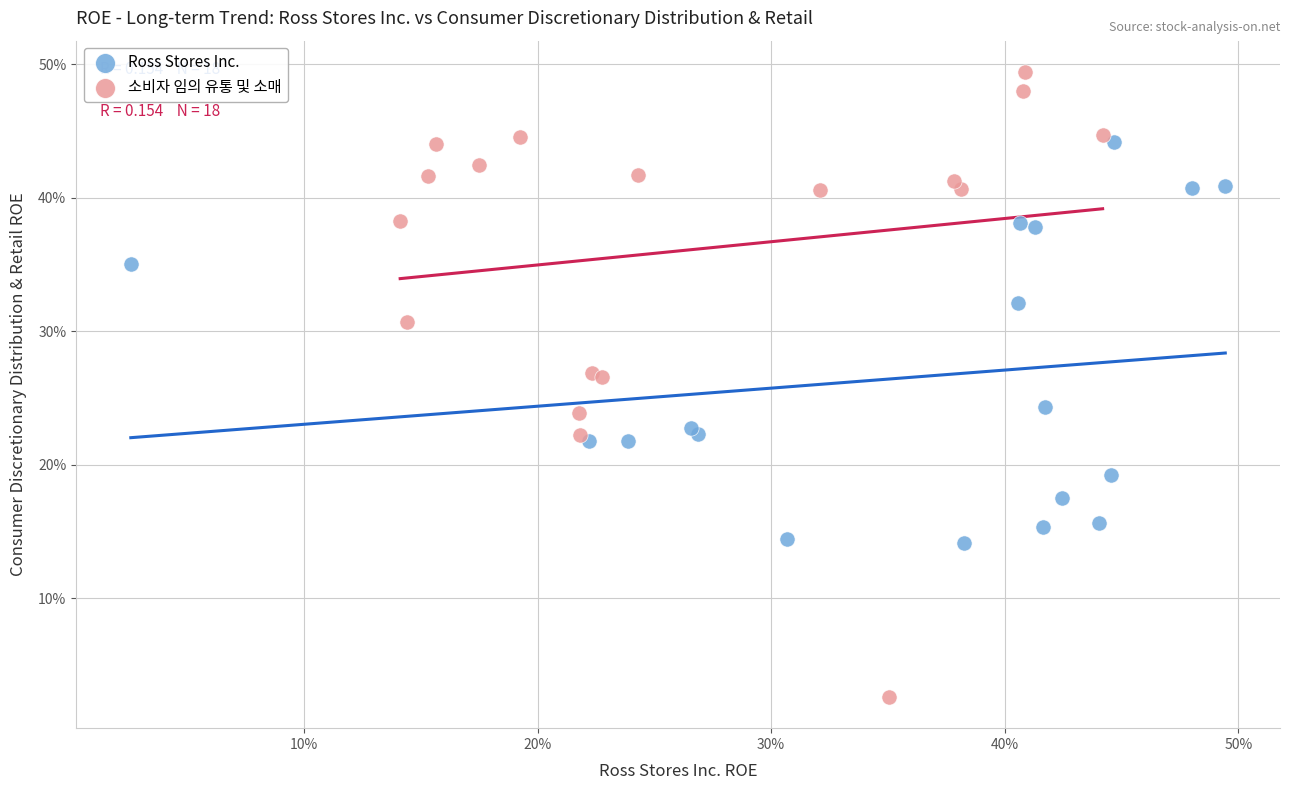

Which series has the largest Y range (max minus min)?

소비자 임의 유통 및 소매